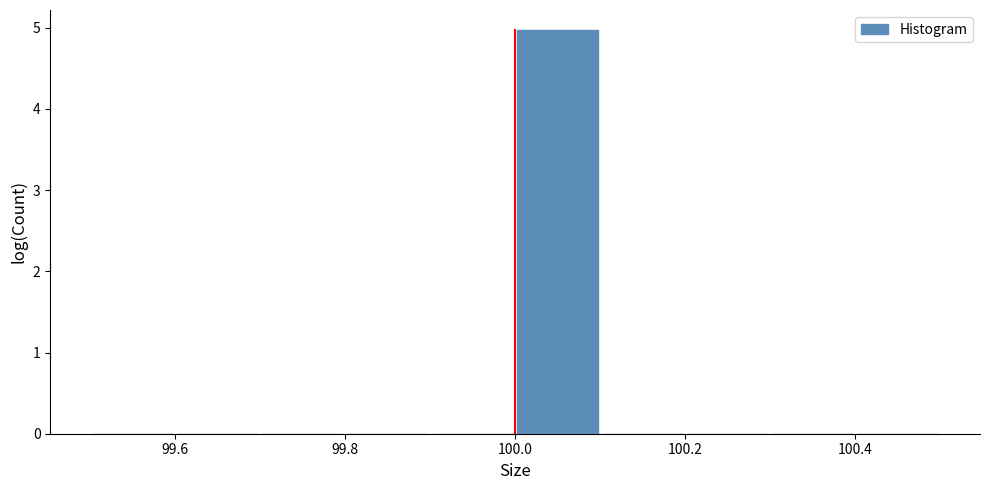

Reading left to right, transcribe this chart: for each bar, give the range it covers on the x-axis and its height. The values are not printed on the chart, so give them approximately, as read against the axis.

99.5 to 99.6: 0
99.6 to 99.7: 0
99.7 to 99.8: 0
99.8 to 99.9: 0
99.9 to 100.0: 0
100.0 to 100.1: 5
100.1 to 100.2: 0
100.2 to 100.3: 0
100.3 to 100.4: 0
100.4 to 100.5: 0